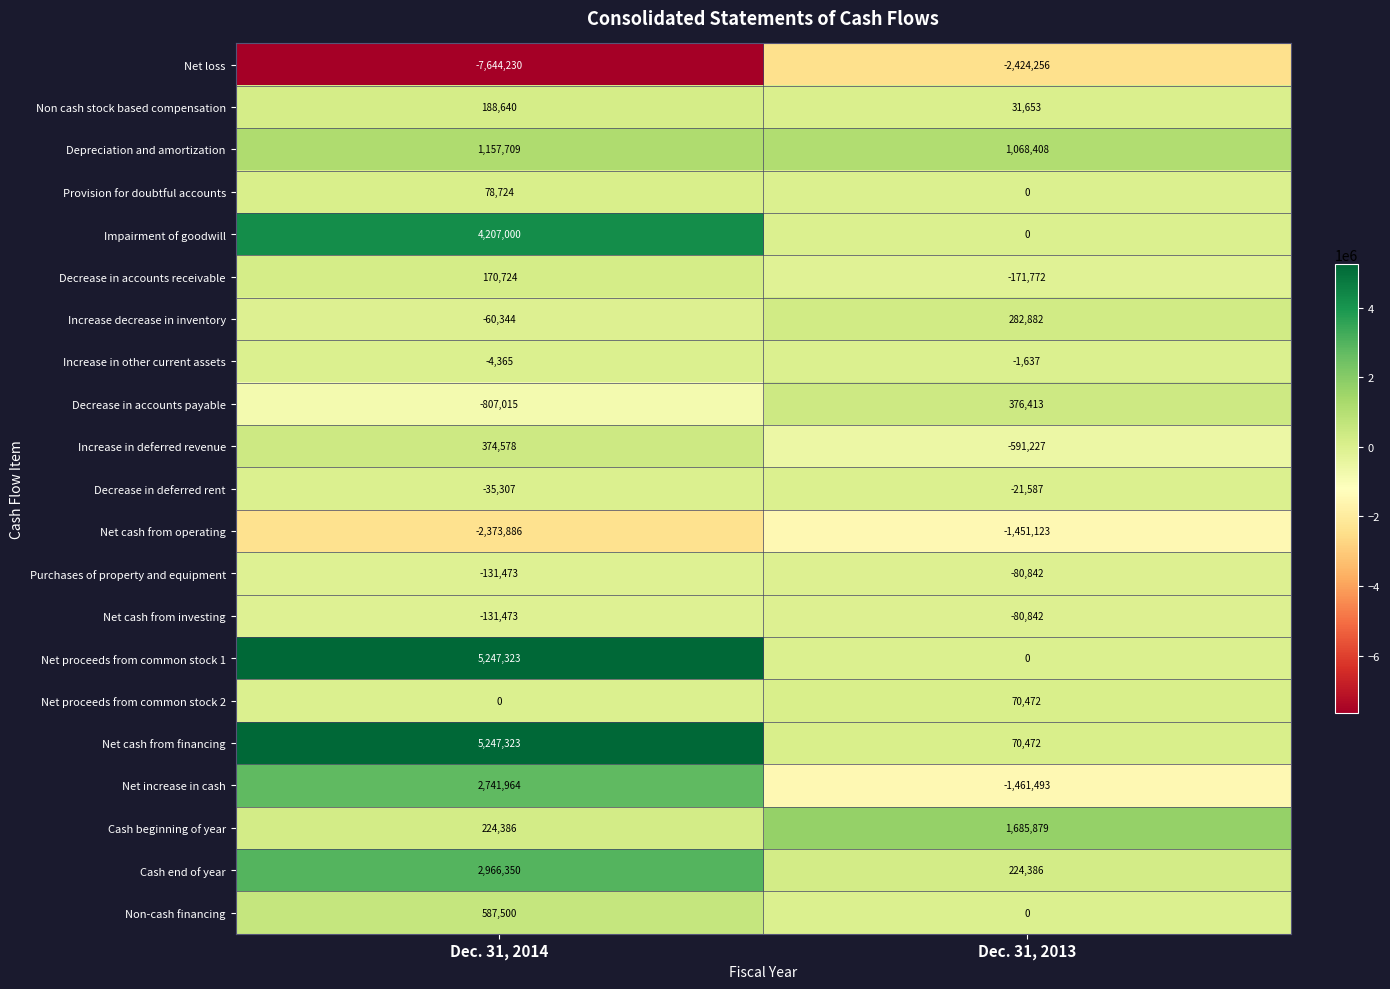

List the labels in order of Impairment of goodwill value, largest first.

Dec. 31, 2014, Dec. 31, 2013